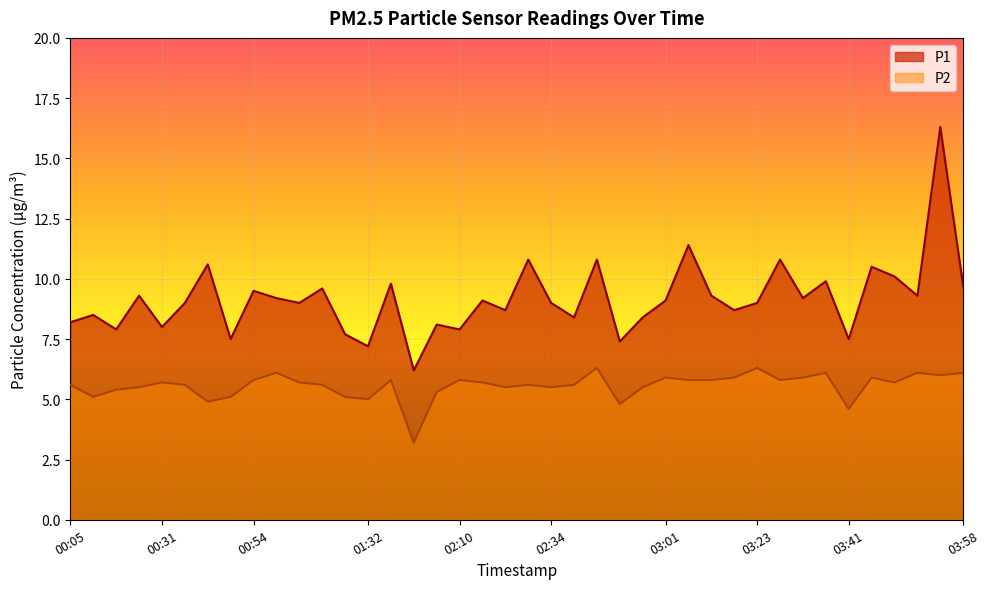

Is the value of P2 at 03:55 greater than the value of P1 at 00:54?

No